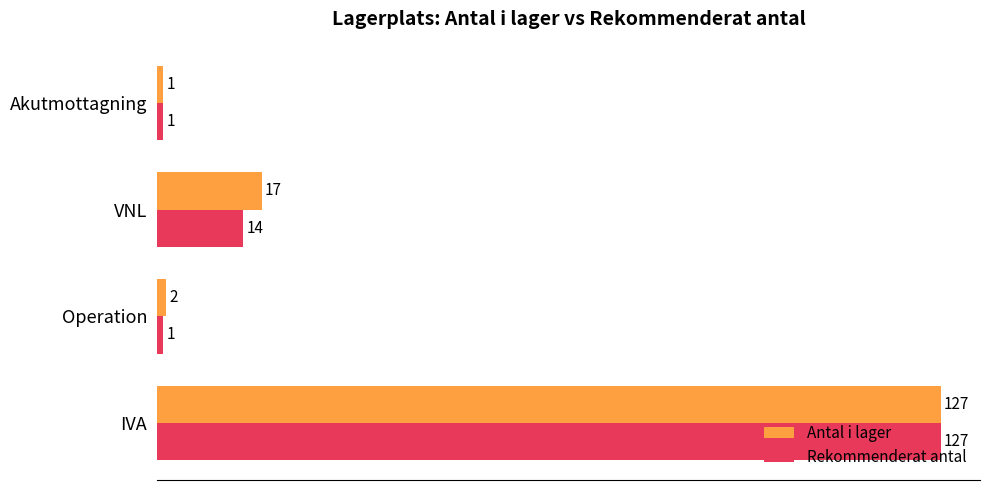

At which label does Antal i lager reach its peak?

IVA